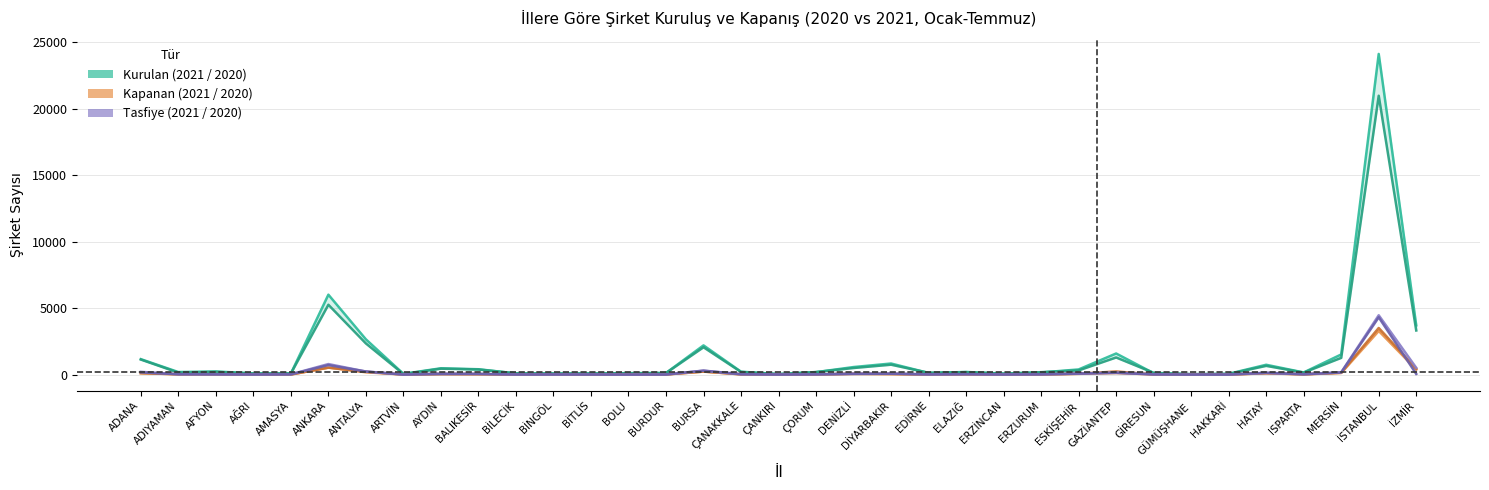

How many lines are shown in the chart?

6